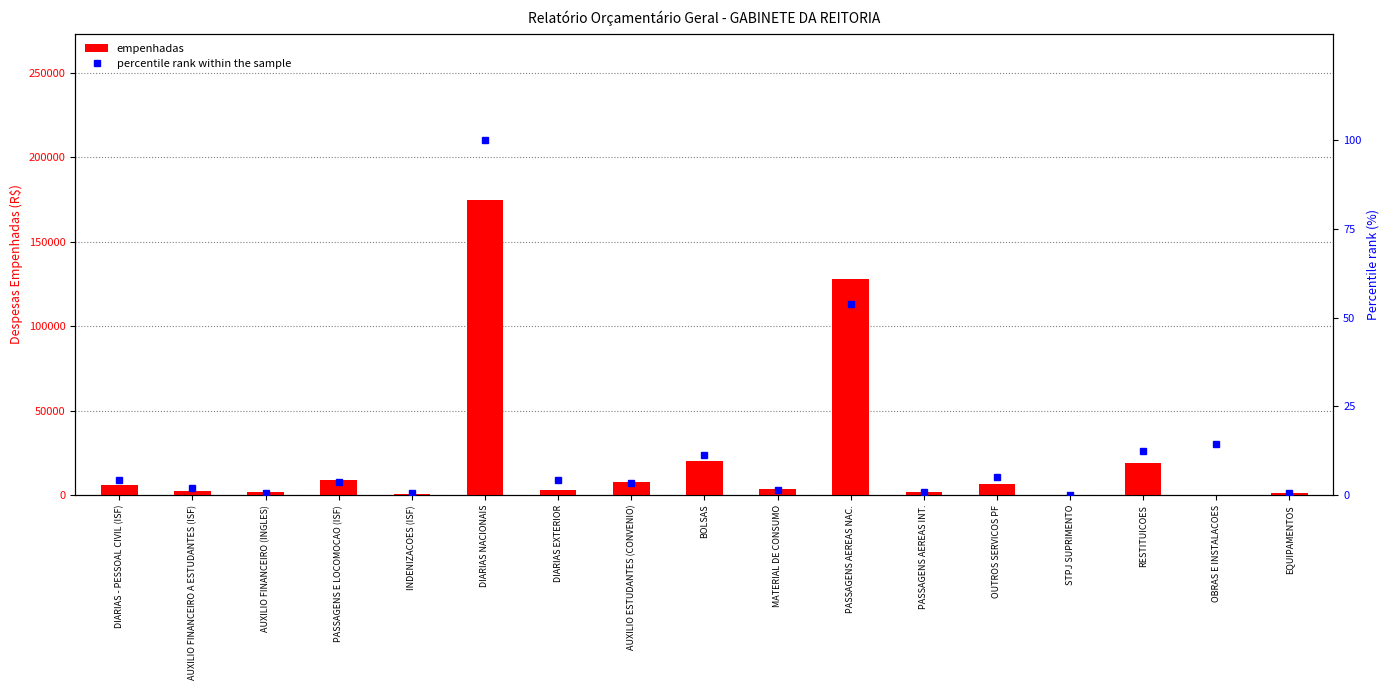

Count the number of data series in this chart.

2